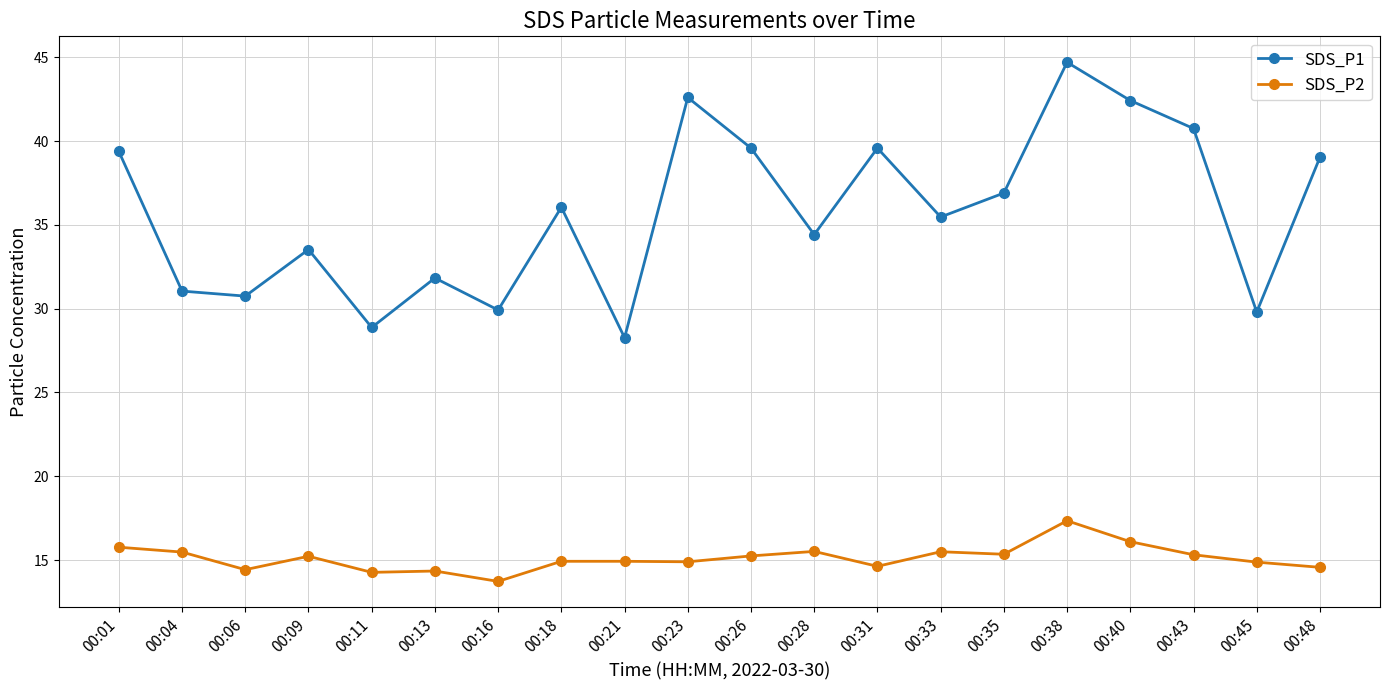

True or false: SDS_P2 has more than 1 interior local peaks.

True